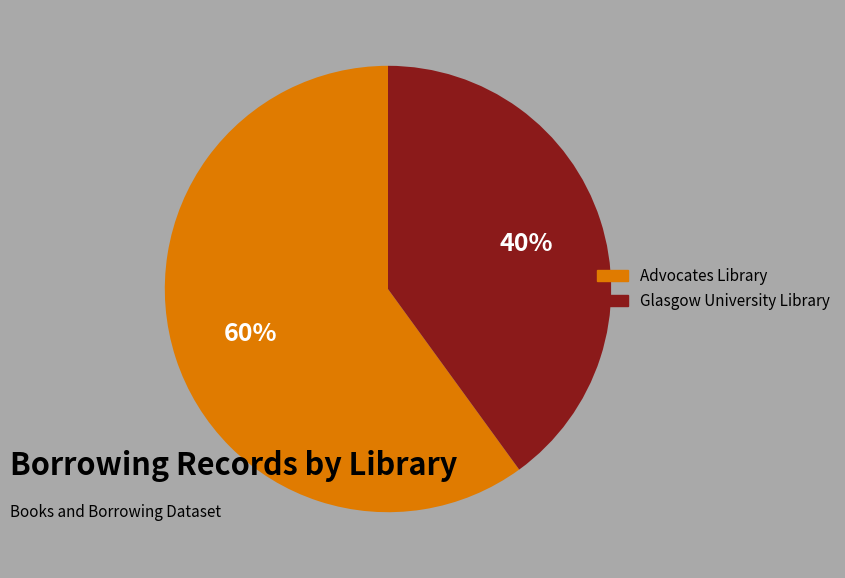

Count the number of slices in the pie.

2